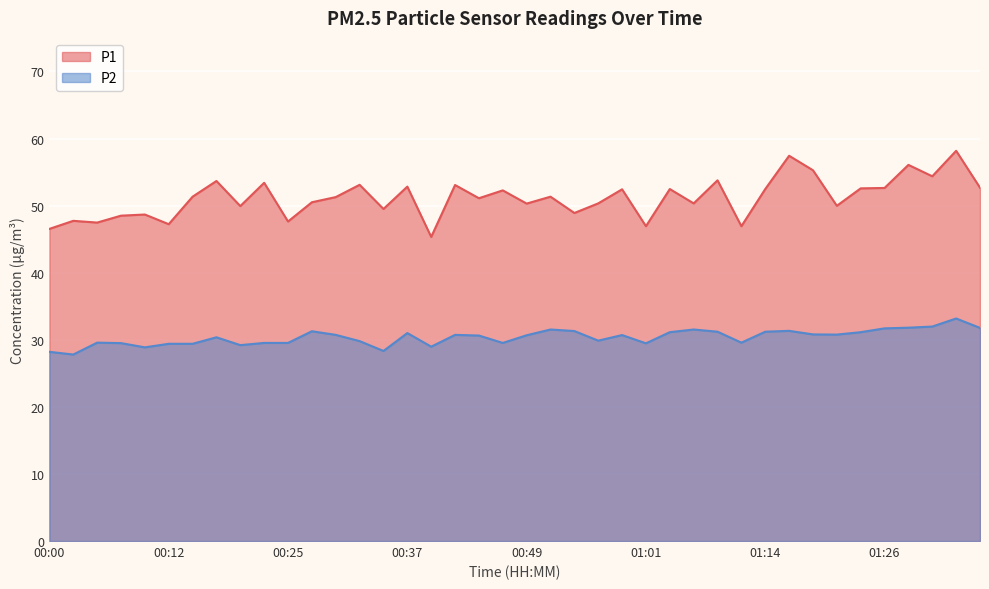

Reading left to right, transcribe all the data shown in this chart.

P1: 46.5	47.7	47.5	48.5	48.7	47.2	51.3	53.7	49.9	53.4	47.6	50.5	51.3	53.1	49.5	52.8	45.3	53.1	51.1	52.3	50.3	51.3	48.9	50.3	52.4	46.9	52.5	50.3	53.8	46.9	52.5	57.4	55.3	50.0	52.6	52.6	56.1	54.4	58.2	52.7
P2: 28.2	27.8	29.6	29.5	28.9	29.4	29.4	30.4	29.2	29.5	29.5	31.3	30.7	29.8	28.3	31.0	29.0	30.7	30.6	29.5	30.7	31.5	31.3	29.9	30.7	29.5	31.1	31.5	31.2	29.6	31.2	31.3	30.8	30.8	31.1	31.7	31.8	32.0	33.2	31.8